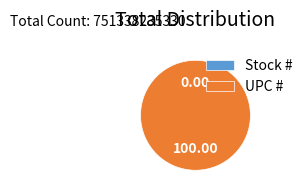

Combined, do Stock # and UPC # account for over 50%?

Yes